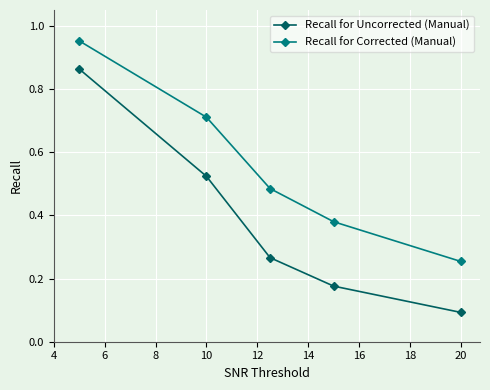

Which series has the widest spread of values?

Recall for Uncorrected (Manual)